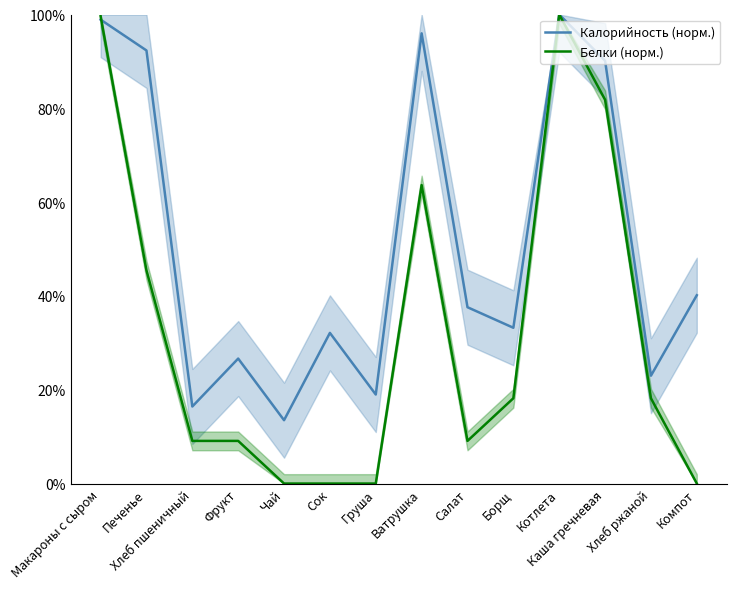

What is the sum of the Калорийность (норм.) values at Сок and Каша гречневая?

122.3